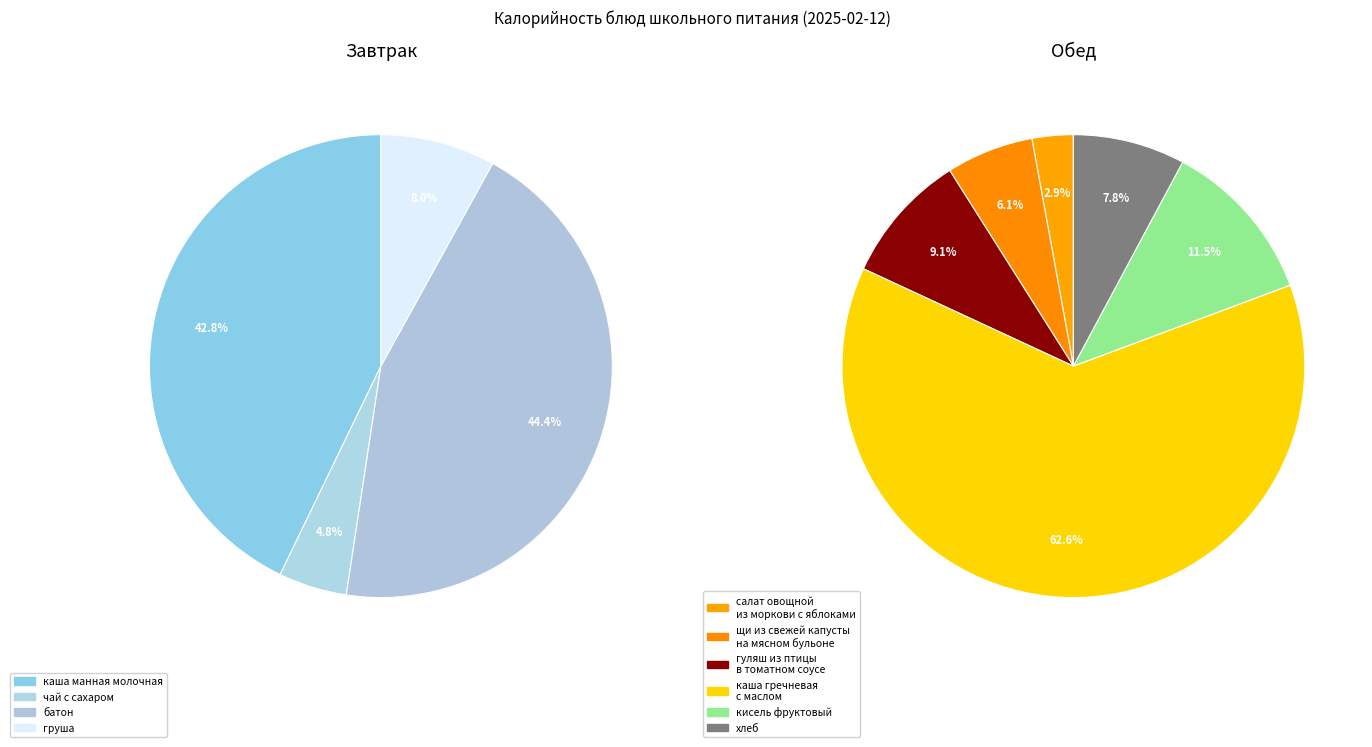

Which has a higher value, щи из свежей капусты на мясном бульоне or салат овощной из моркови с яблоками?

щи из свежей капусты на мясном бульоне